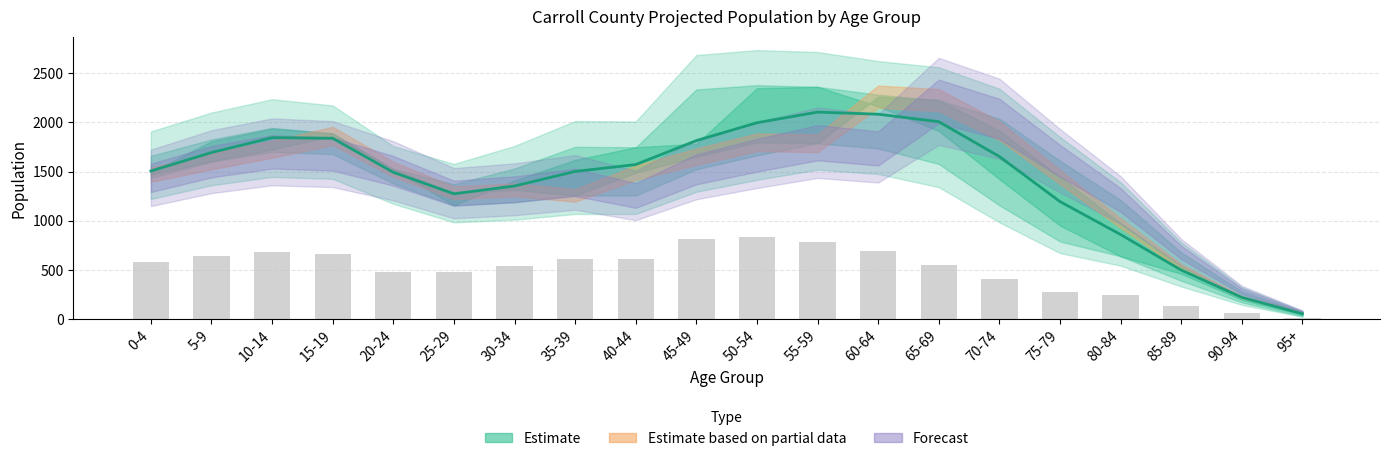

The value of Total Population 2025 at 45-49 is 1652. True or false?

True